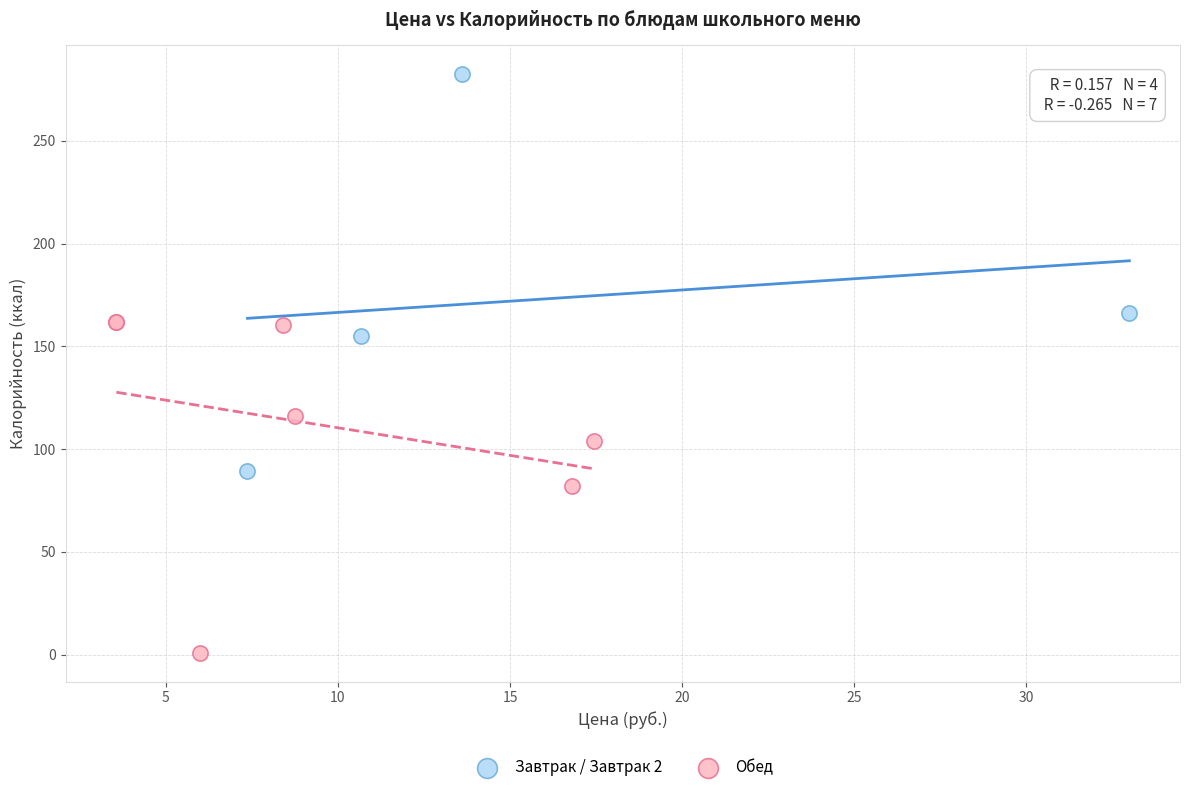

Which series has the largest Y range (max minus min)?

Завтрак / Завтрак 2